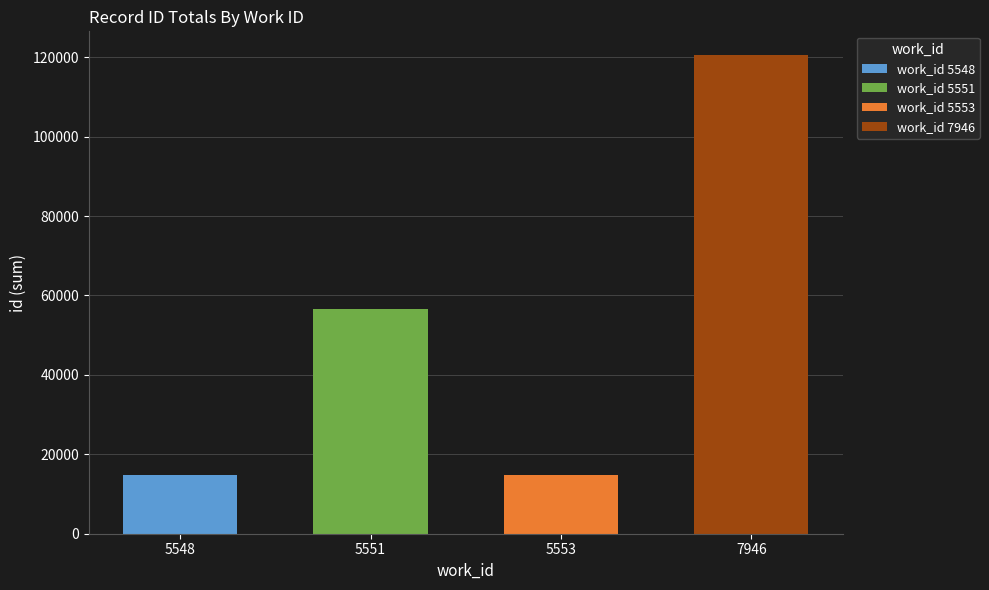

At which category is the sum across all series the highest?

7946